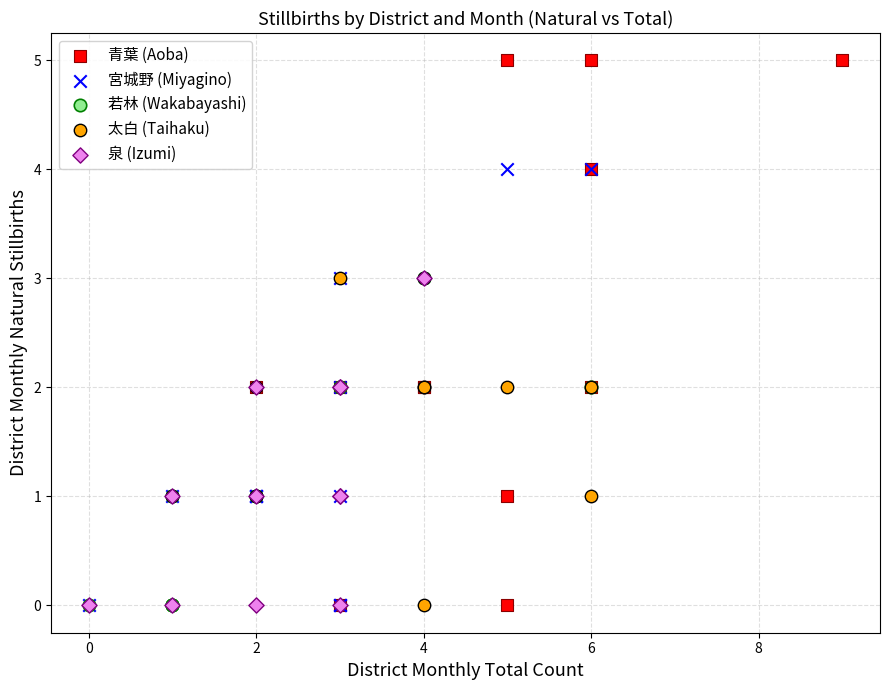

Which series reaches the maximum Y coordinate?

青葉 (Aoba)